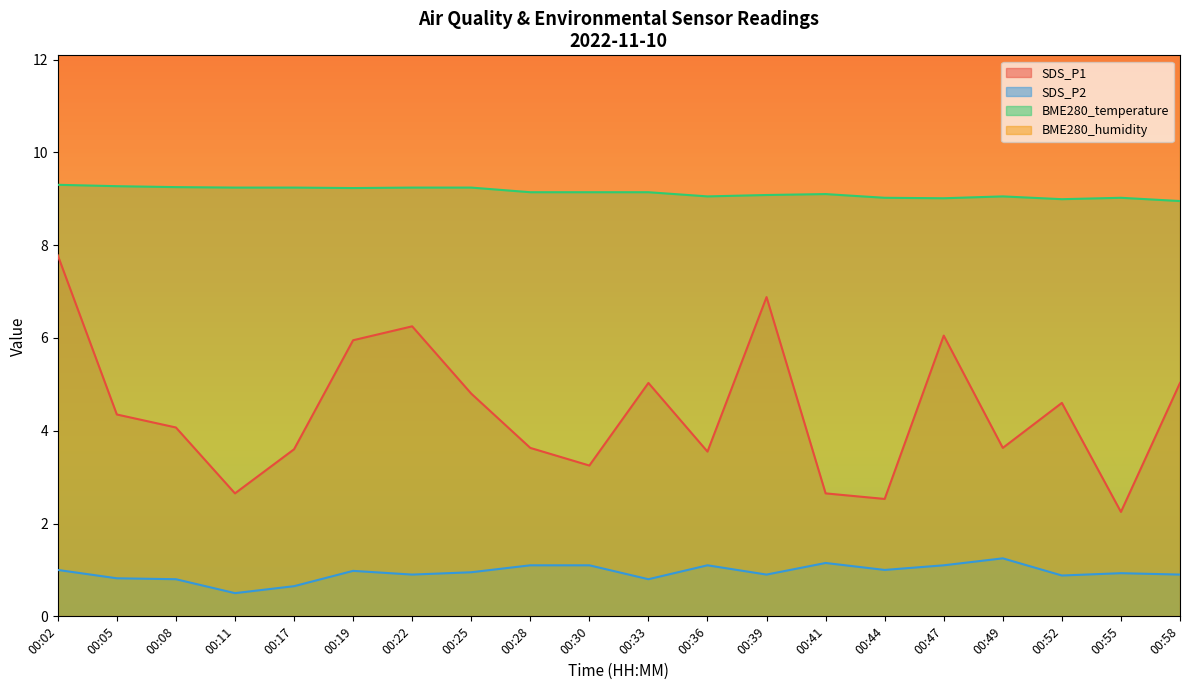

True or false: SDS_P1 and SDS_P2 cross at least once.

False